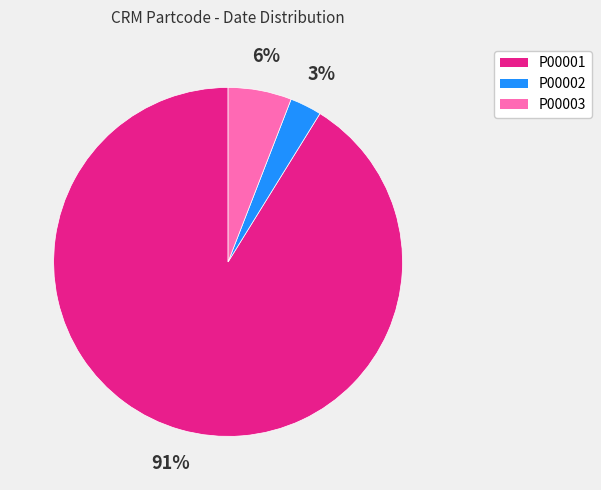

To the nearest percent, what is the combined percentage of P00003 and P00001?

97%